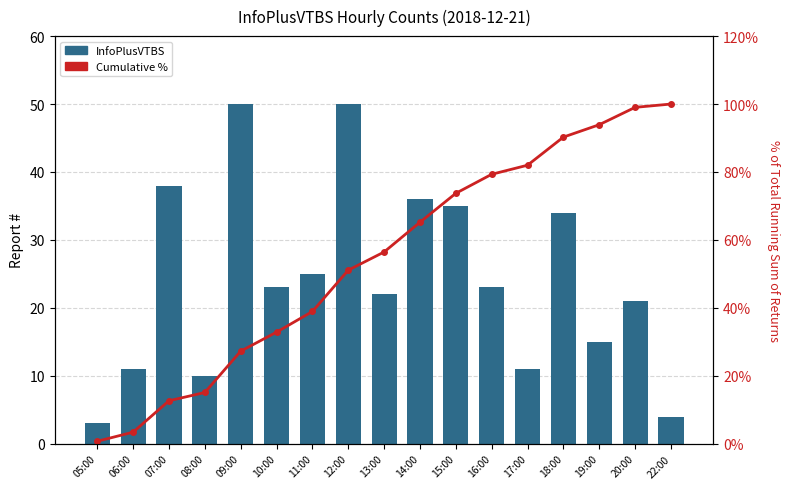

What is the value of the Cumulative % bar at the 15th from the left?

93.9